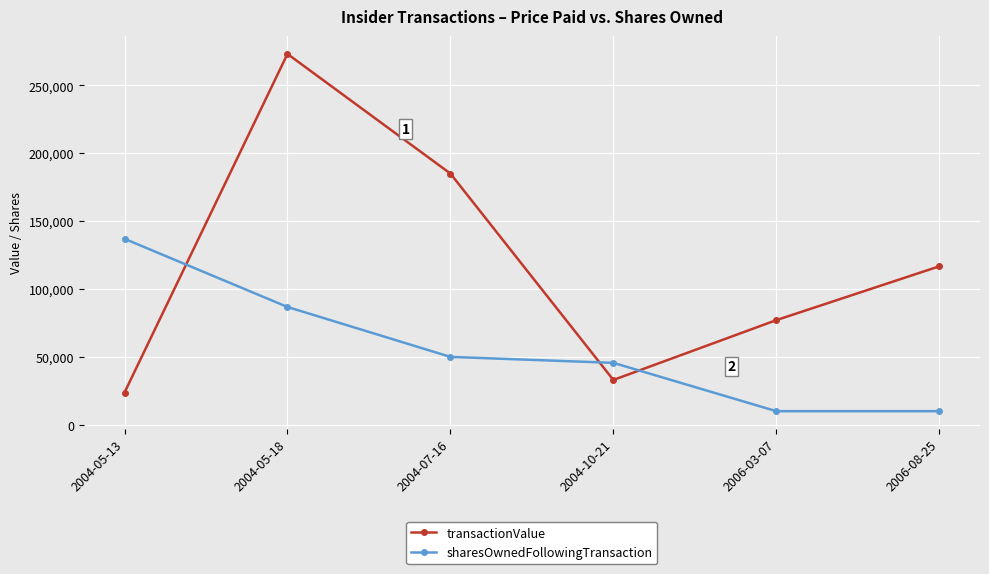

At 2004-07-16, list the series in order from smallest to largest.

sharesOwnedFollowingTransaction, transactionValue